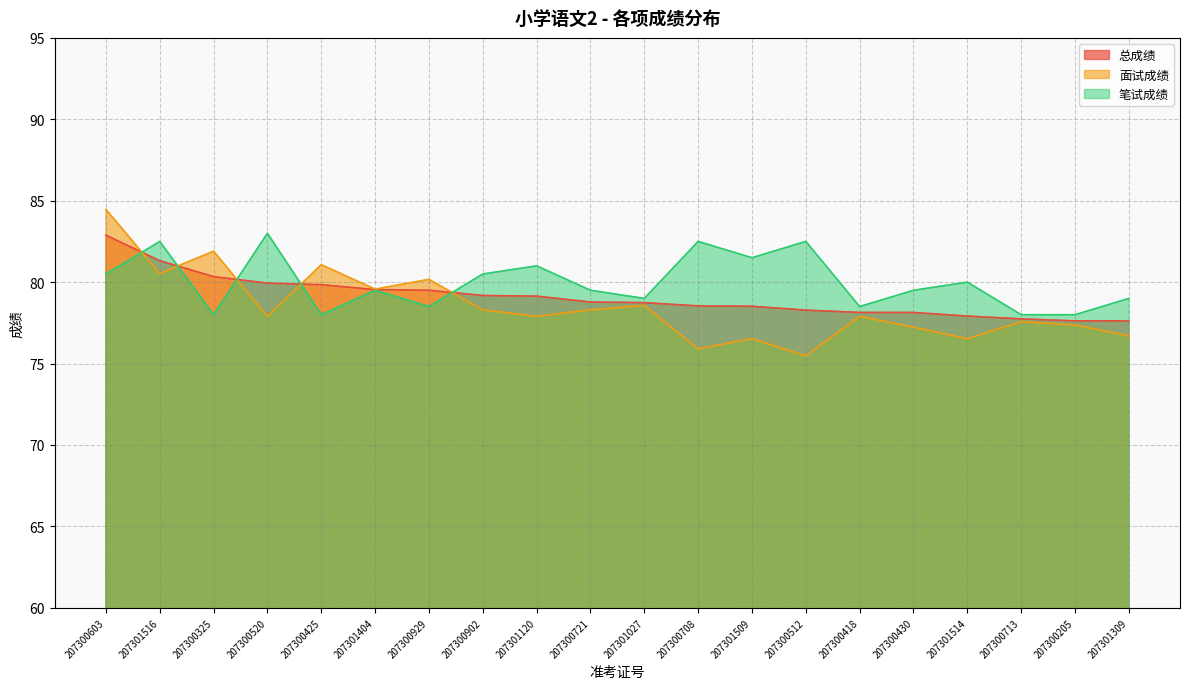

What position from the right is 207301120?

12